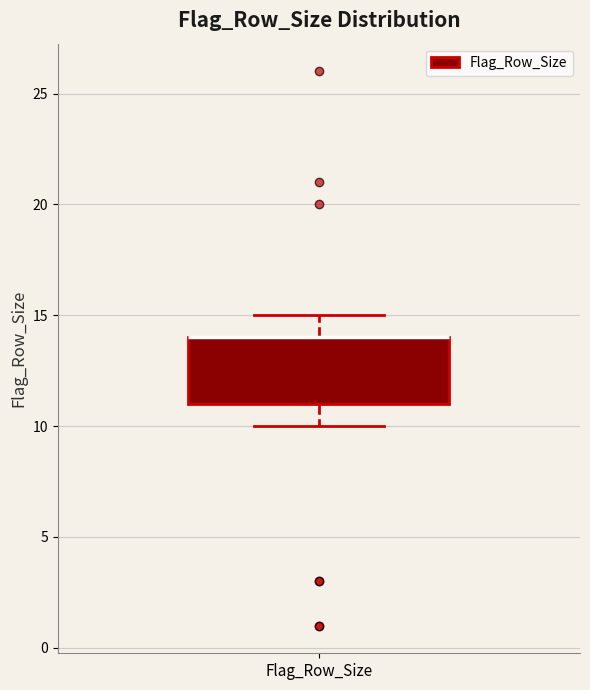

Where does the upper whisker of the box for Flag_Row_Size end on the y-axis? The values are not printed on the chart, so give them approximately, as read against the axis.

15